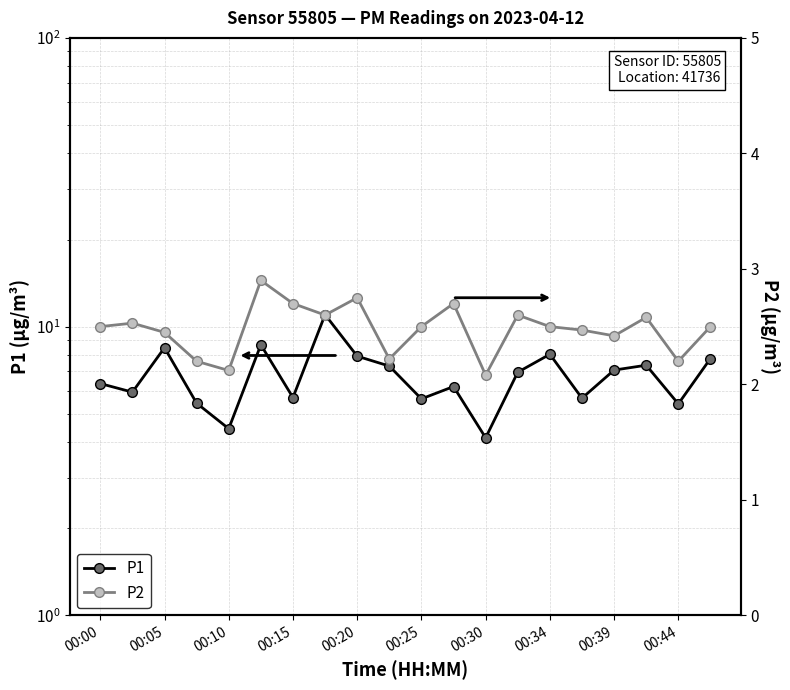

In P2, how many points are higher than both neighbors (excluding endpoints)?

6